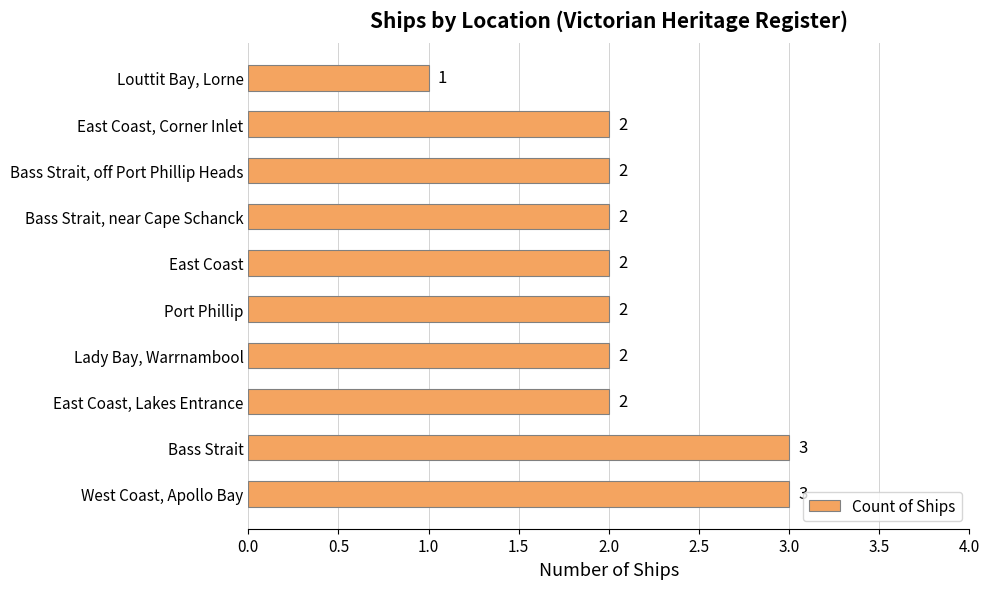

How many values are between 2 and 3?

9